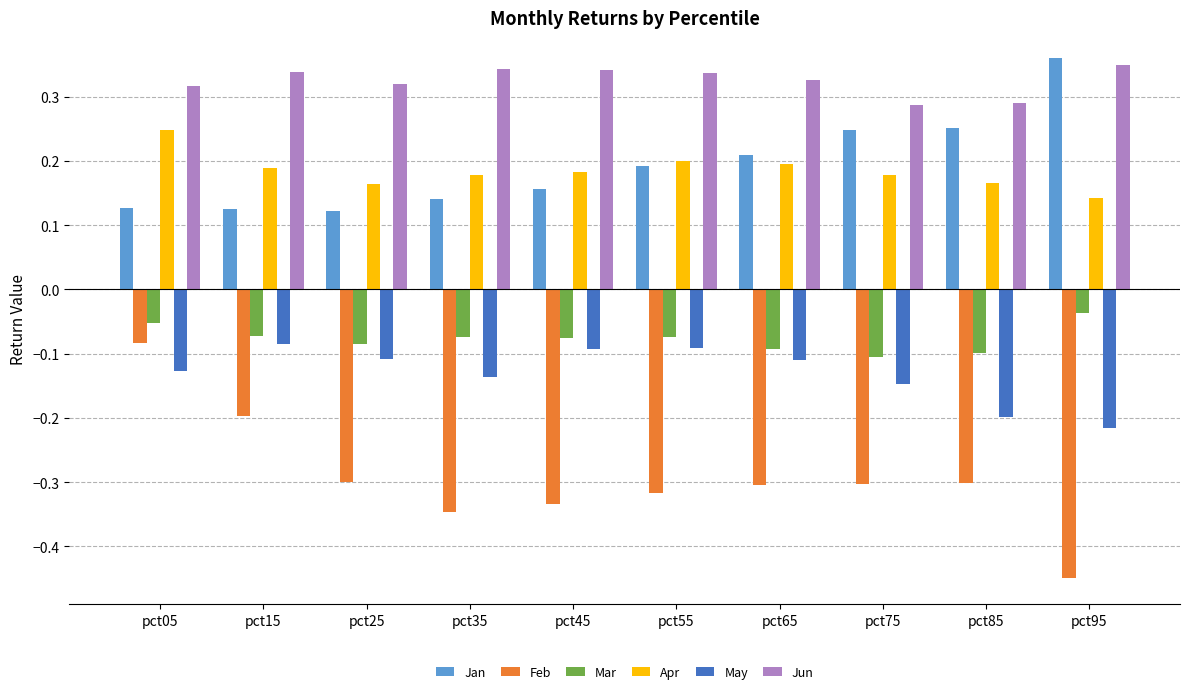

Rank the series at pct35 from lowest to highest value.

Feb, May, Mar, Jan, Apr, Jun